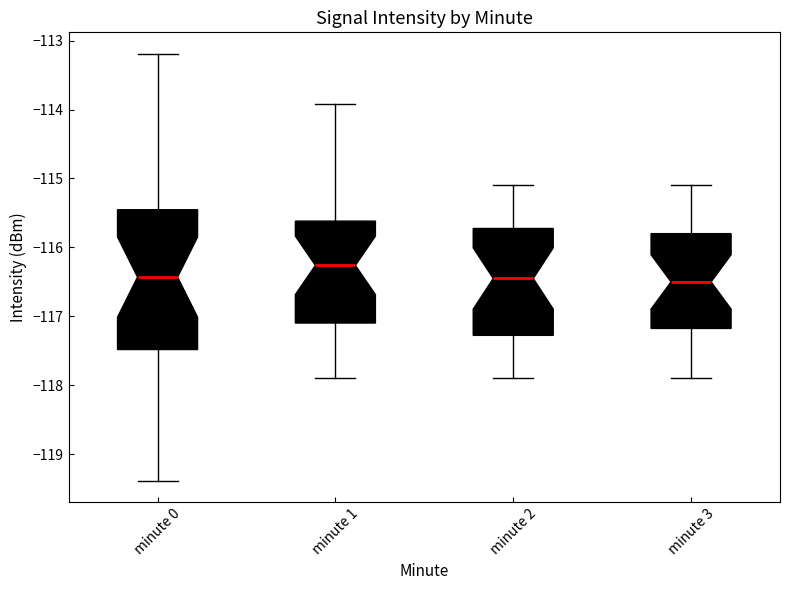

Comparing the boxes themselves (not the whiskers), which one is the tallest?

minute 0